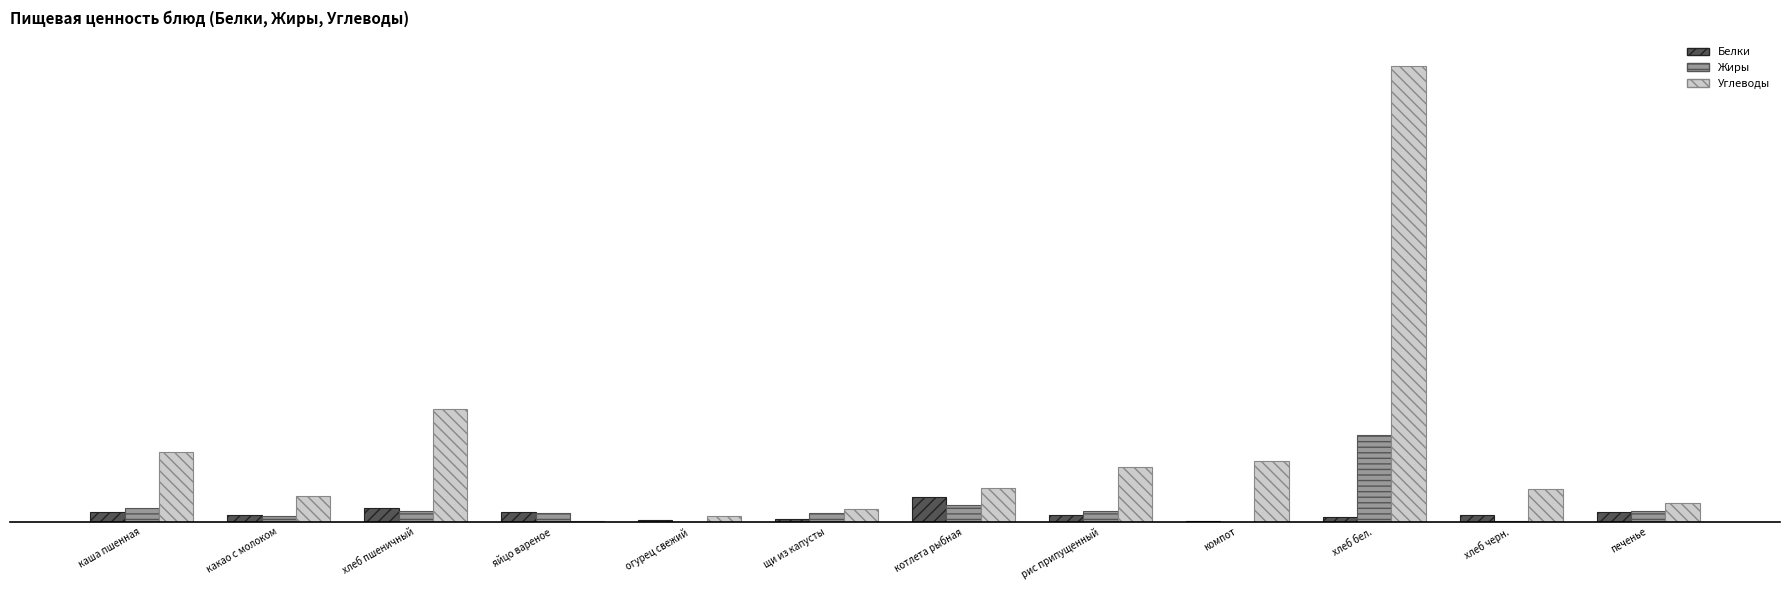

What is the label of the 11th bar from the left?

хлеб черн.